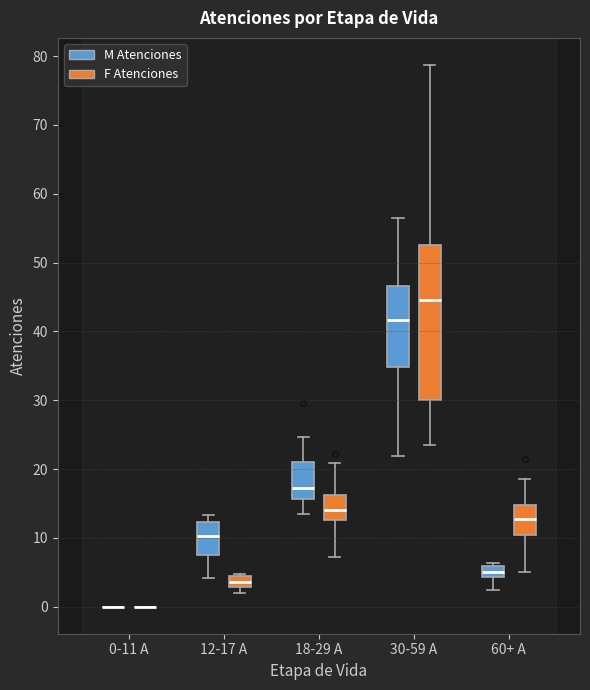

Reading left to right, transcribe this box plot: for each box, give where its median line is, the range the box spans, and where its two whiskers end, as read against the y-axis. The values are not printed on the chart, so give them approximately, as read against the axis.

0-11 A (M Atenciones): box collapsed to a line at 0, whiskers 0 to 0
0-11 A (F Atenciones): box collapsed to a line at 0, whiskers 0 to 0
12-17 A (M Atenciones): median 10, box 7 to 12, whiskers 4 to 13
12-17 A (F Atenciones): median 4 (inside the box), box 3 to 4, whiskers 2 to 5
18-29 A (M Atenciones): median 17, box 16 to 21, whiskers 13 to 25
18-29 A (F Atenciones): median 14, box 13 to 16, whiskers 7 to 21
30-59 A (M Atenciones): median 42, box 35 to 47, whiskers 22 to 56
30-59 A (F Atenciones): median 45, box 30 to 53, whiskers 23 to 79
60+ A (M Atenciones): median 5, box 4 to 6, whiskers 2 to 6 (just above the box's upper edge)
60+ A (F Atenciones): median 13, box 10 to 15, whiskers 5 to 18